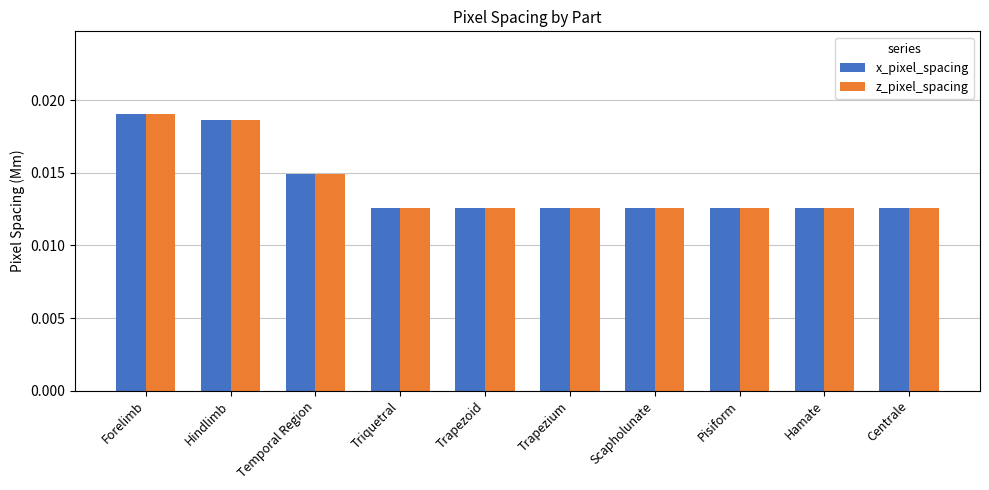

How many z_pixel_spacing values are between 0 and 1?

10